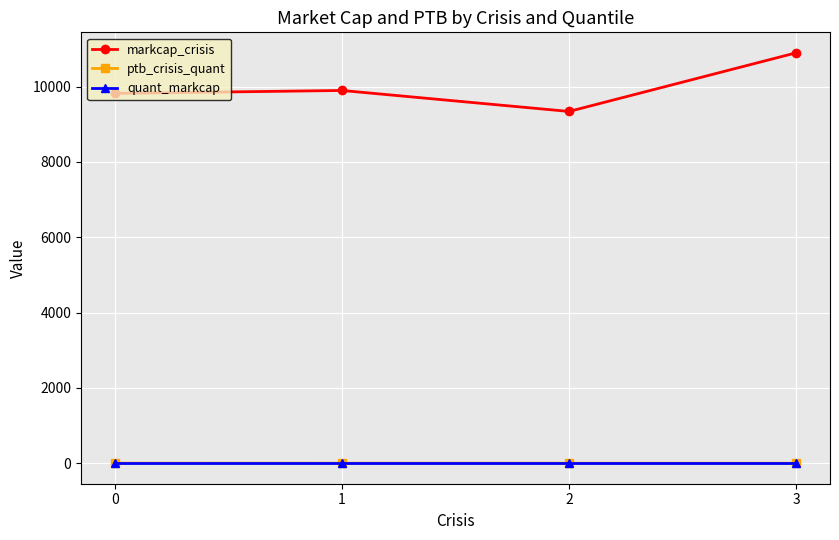

Is the value of markcap_crisis at 2 greater than the value of ptb_crisis_quant at 2?

Yes